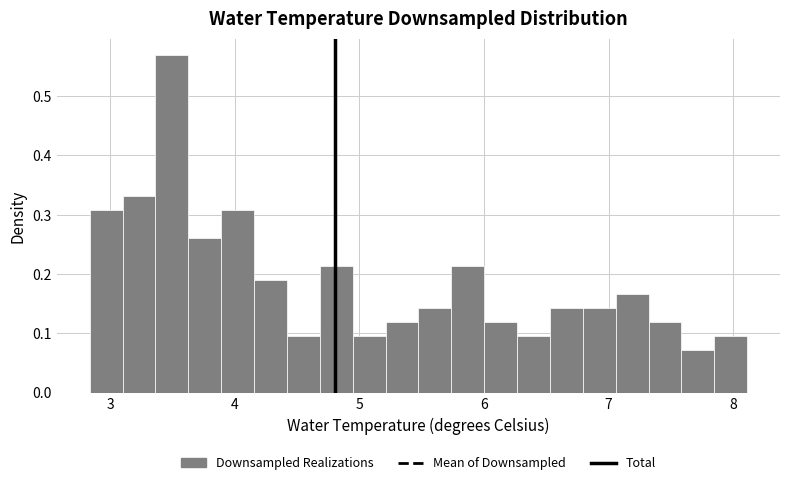

Read against the x-axis, roughly where is the centre of the tallest bar?

3.5